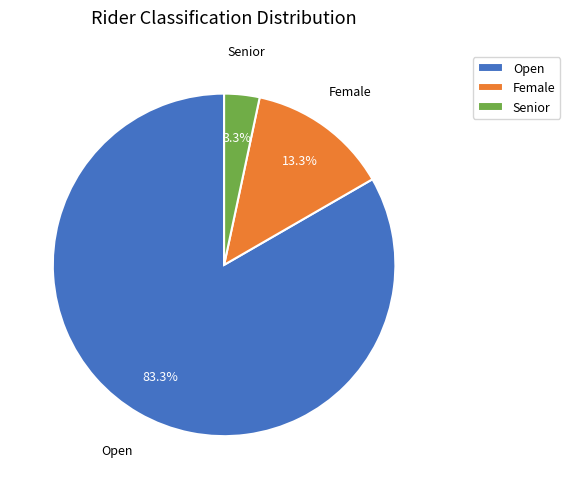

To the nearest percent, what is the difference between the largest and smallest slice percentages?

80%